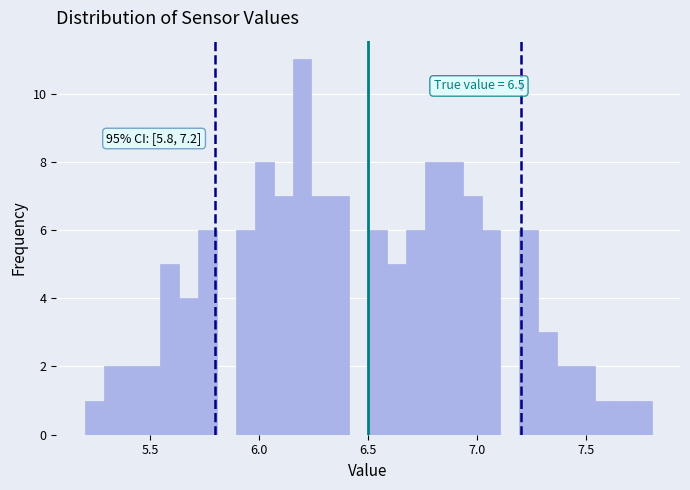

Around what value on the x-axis is the tallest bar? Give the approximate position of its centre, as read against the axis.

6.20